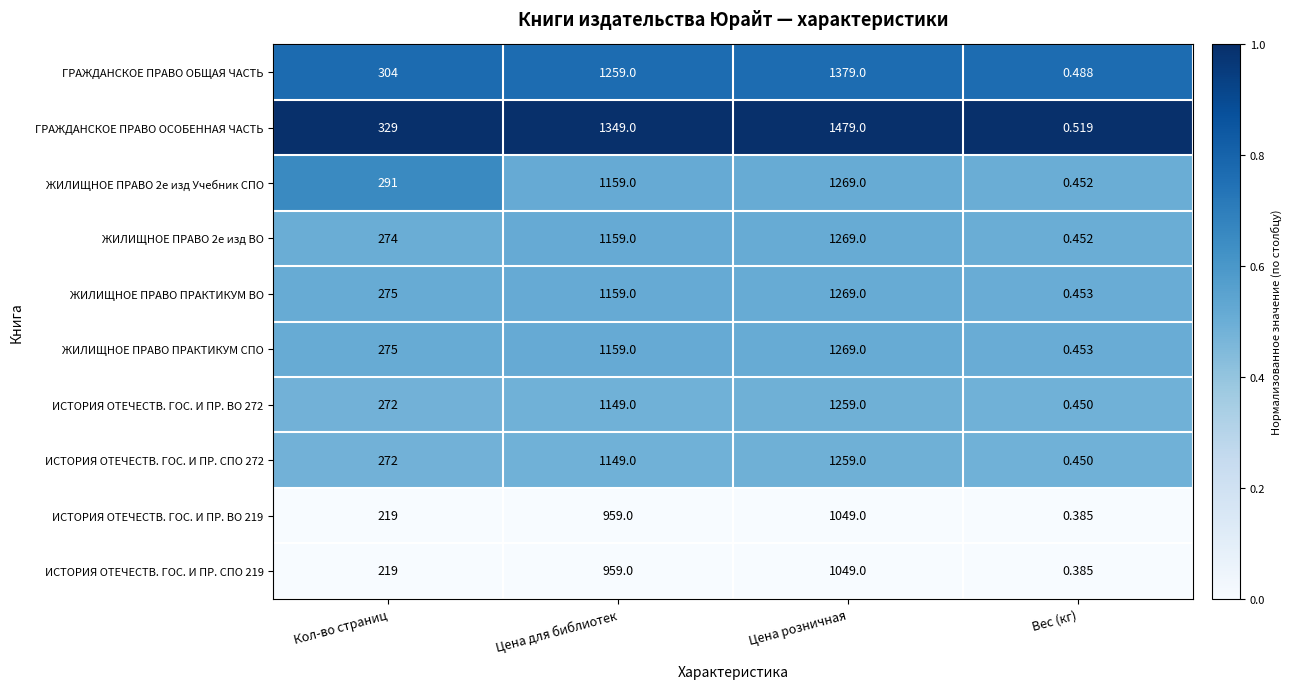

Which series changed the most between Кол-во страниц and Цена для библиотек?

ГРАЖДАНСКОЕ ПРАВО ОСОБЕННАЯ ЧАСТЬ